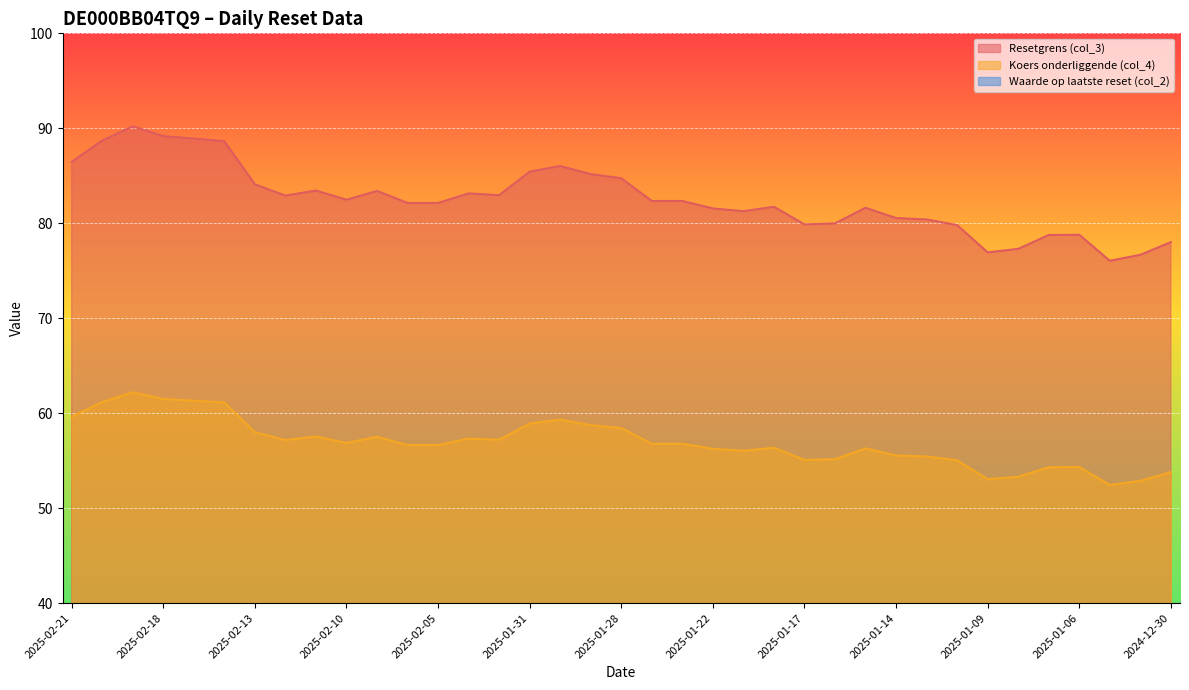

The Waarde op laatste reset (col_2) series shows 14.4 at 2025-01-10. True or false?

False